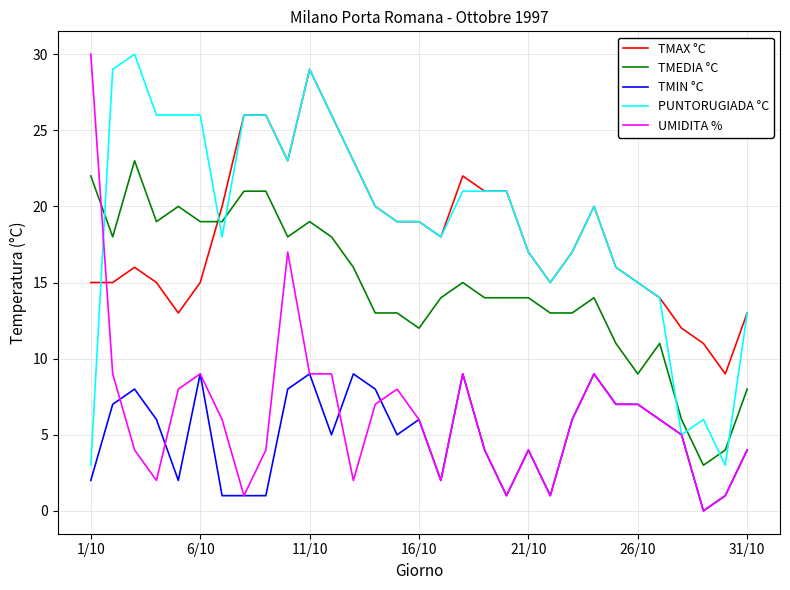

What is the sum of all TMIN °C values?

153